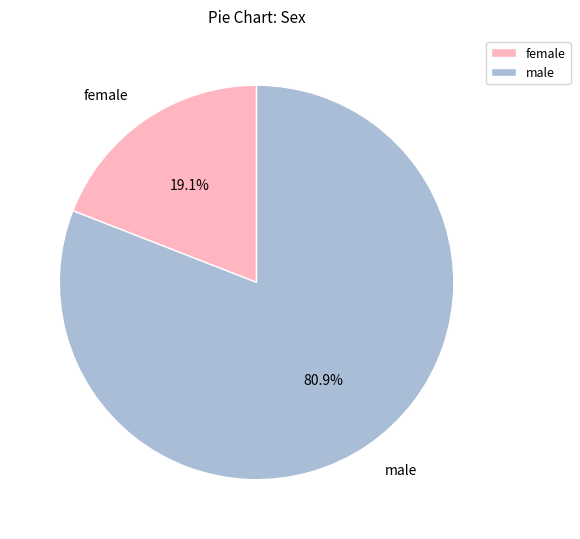

Which category has the smallest portion of the pie?

female